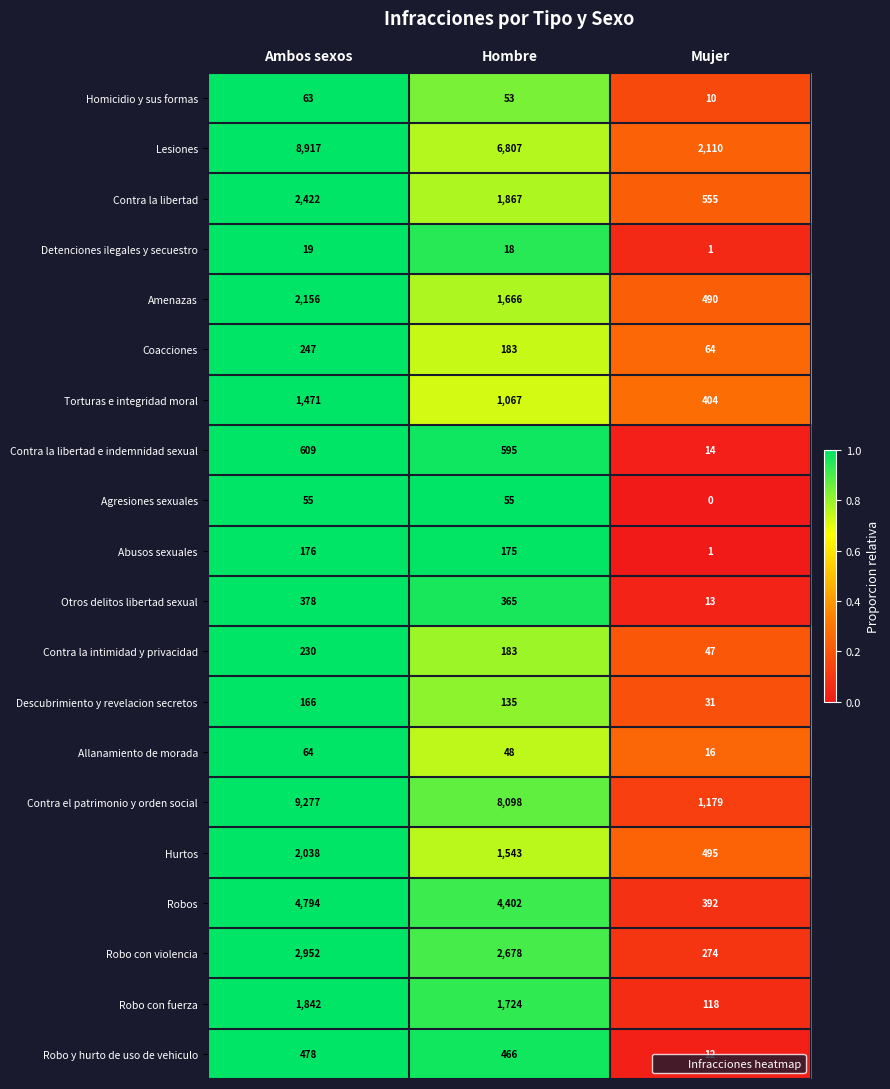

What is the difference between the Contra la intimidad y privacidad values at Ambos sexos and Mujer?

183